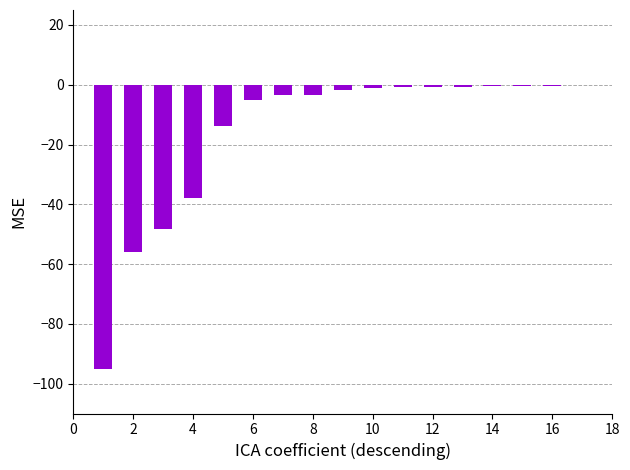

What is the sum of all values?

-269.8